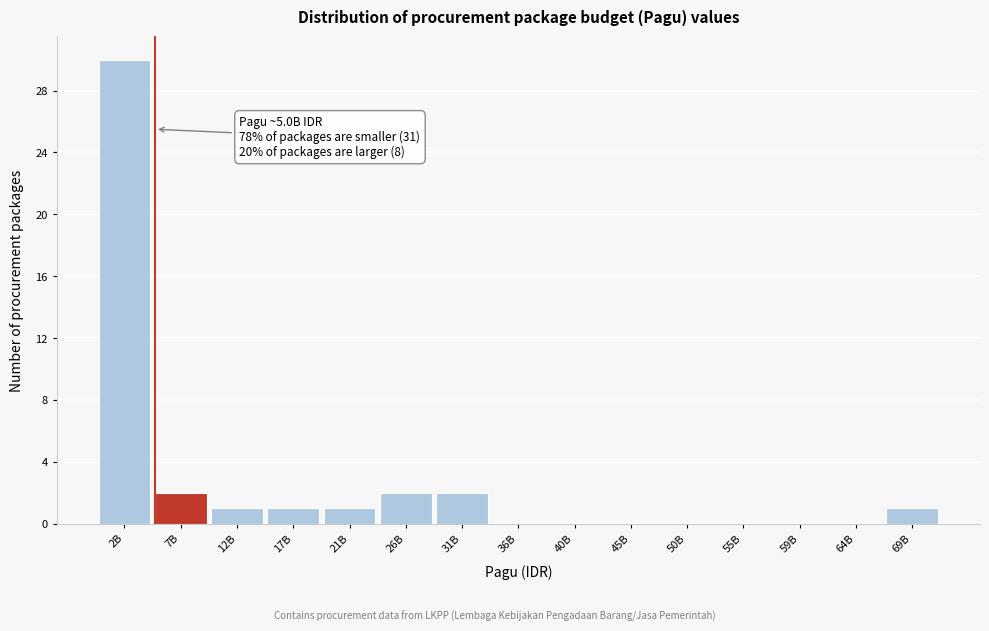

Reading left to right, extract all data points from this chart.

2B=30	7B=2	12B=1	17B=1	21B=1	26B=2	31B=2	36B=0	40B=0	45B=0	50B=0	55B=0	59B=0	64B=0	69B=1